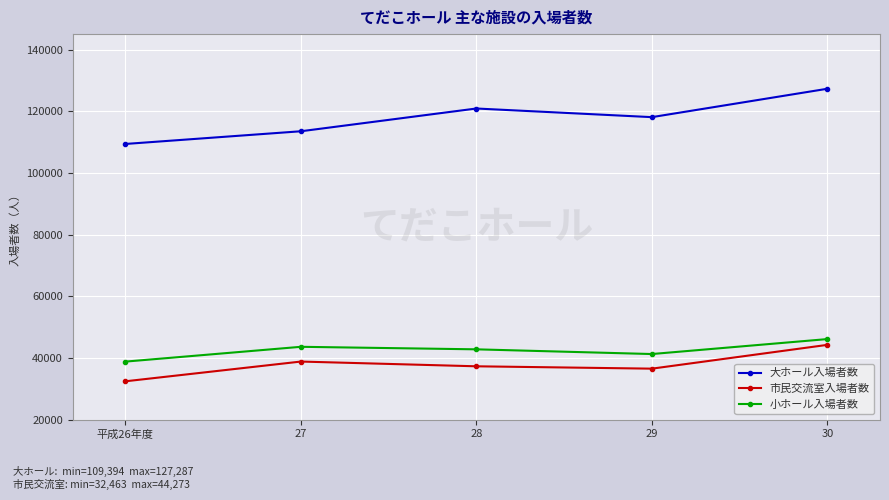

True or false: 小ホール入場者数 has a value of 38845 at 平成26年度.

True